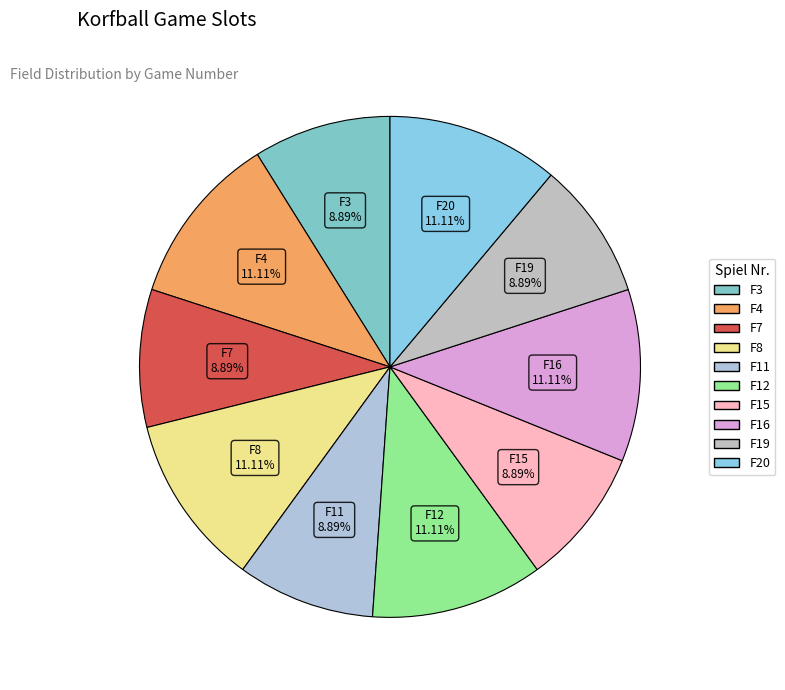

What is the ratio of the value at F20 to the value at F8?

1.0